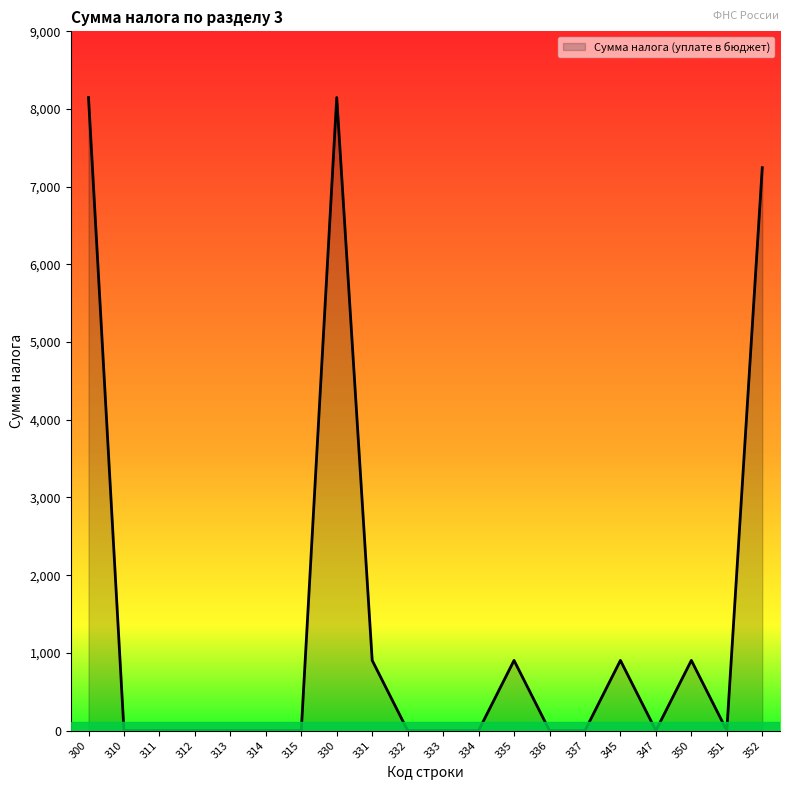

True or false: the data shows 0 at 351.

True